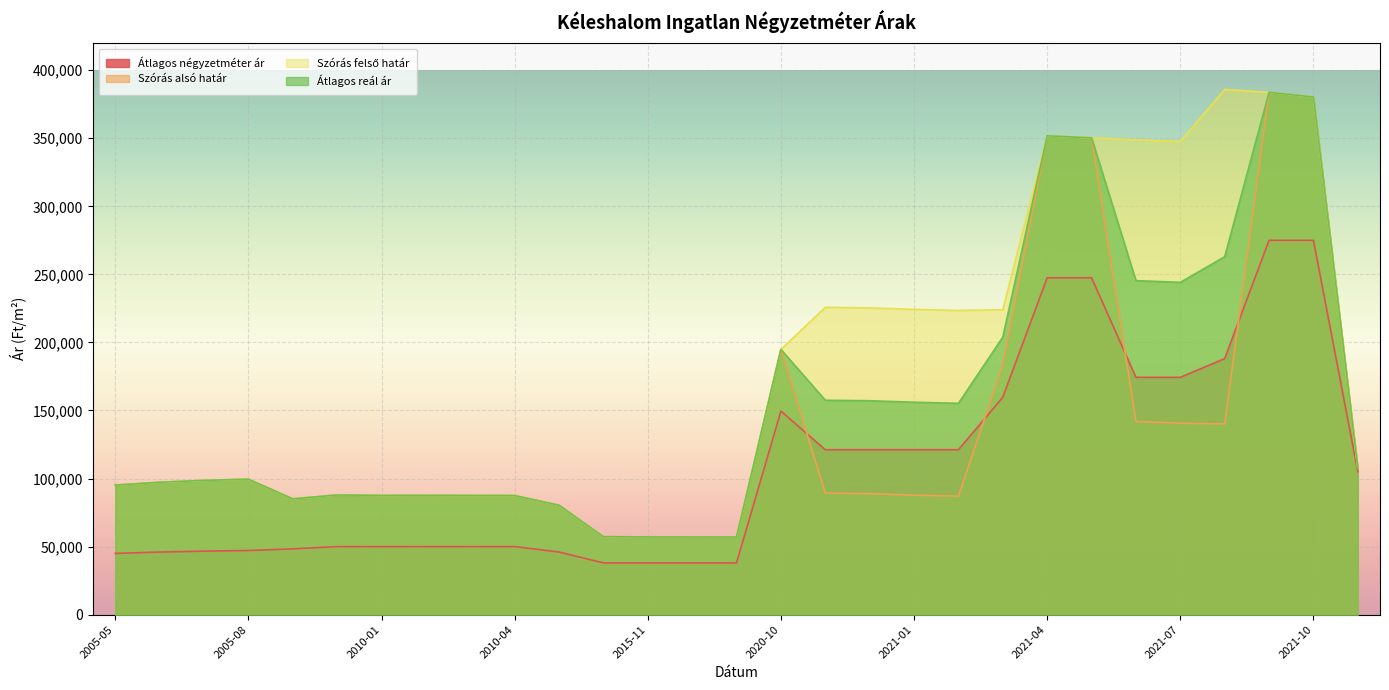

How many data points in Átlagos reál ár are above 99495?

14